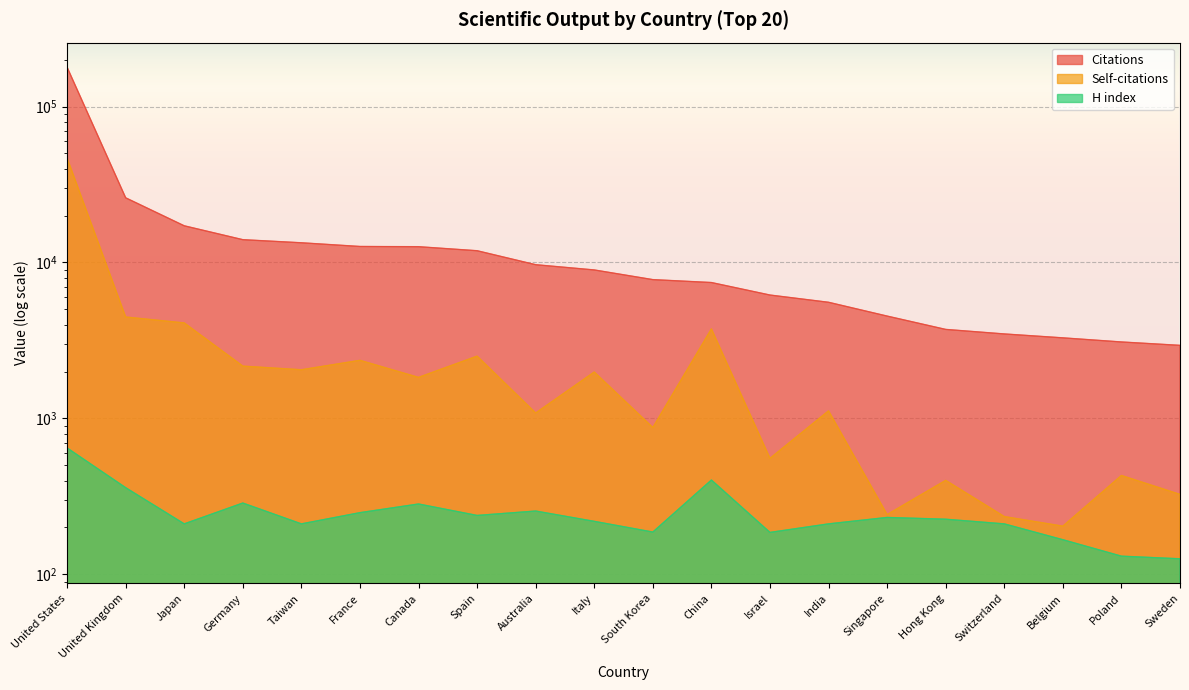

At which label is Citations closest to 90823?

United Kingdom